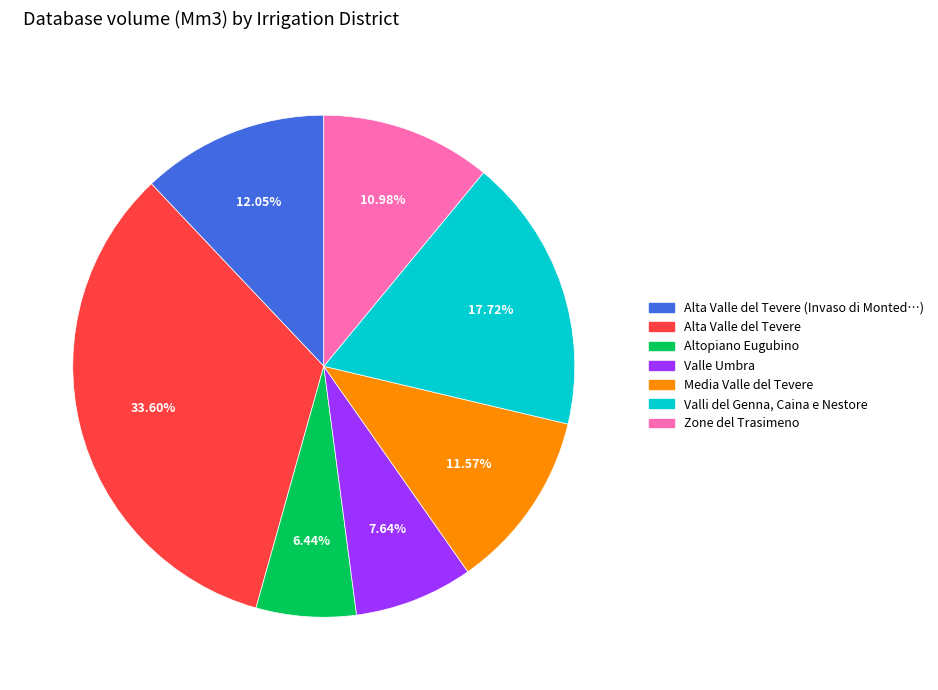

Which slice is the largest?

Alta Valle del Tevere